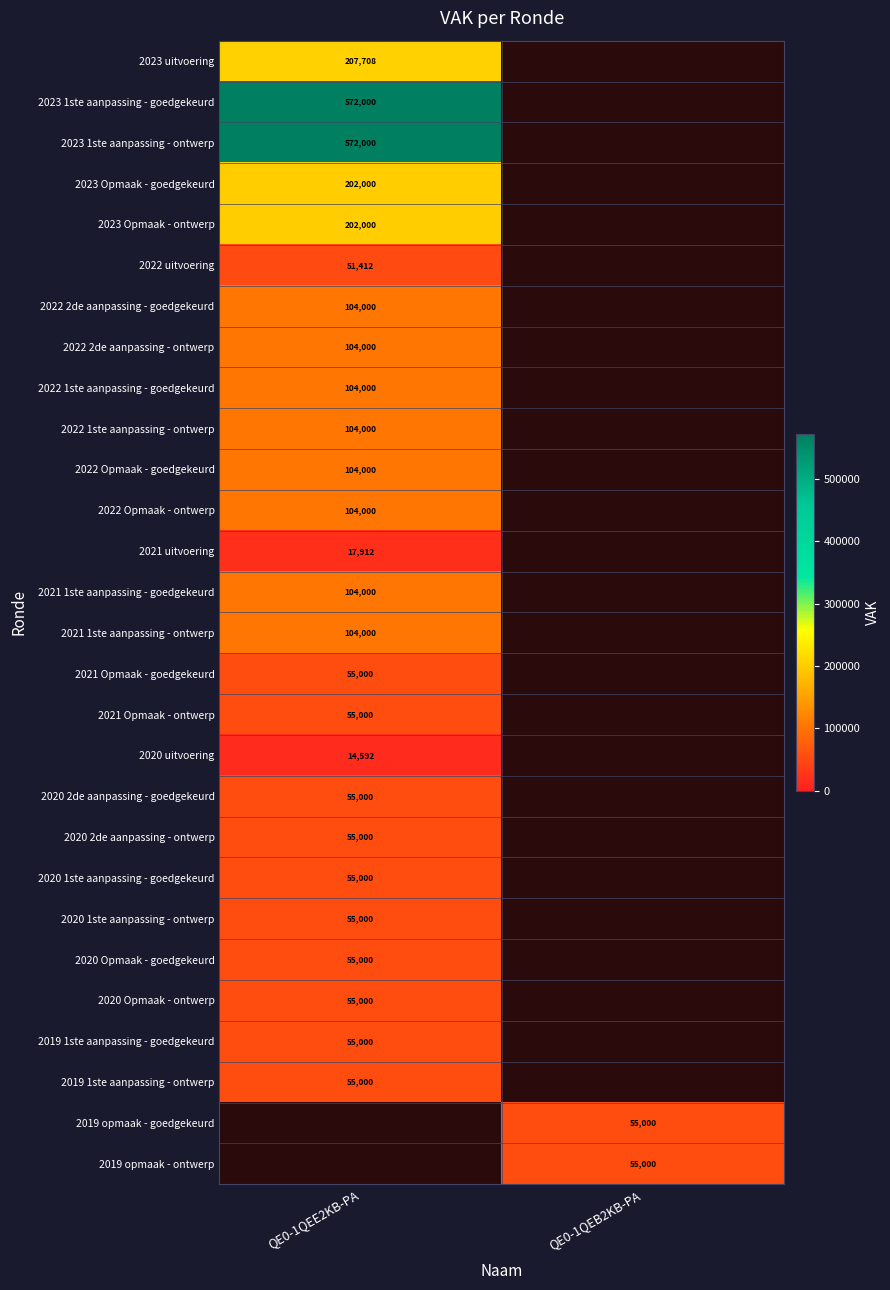

At which category does the chart reach its minimum across all series?

QE0-1QEE2KB-PA